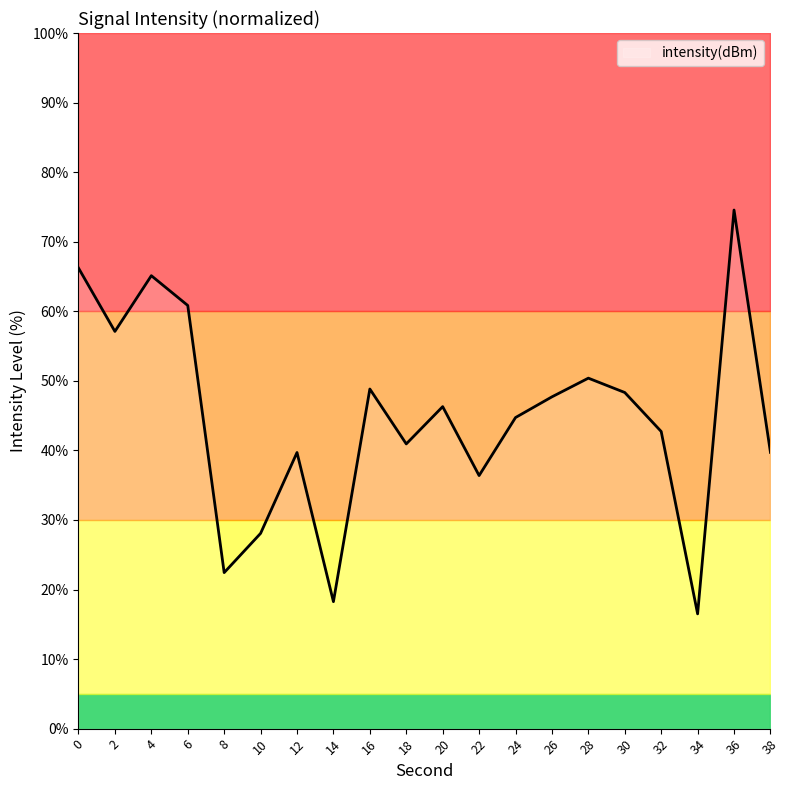

At which category does the data reach its first local valley?

2